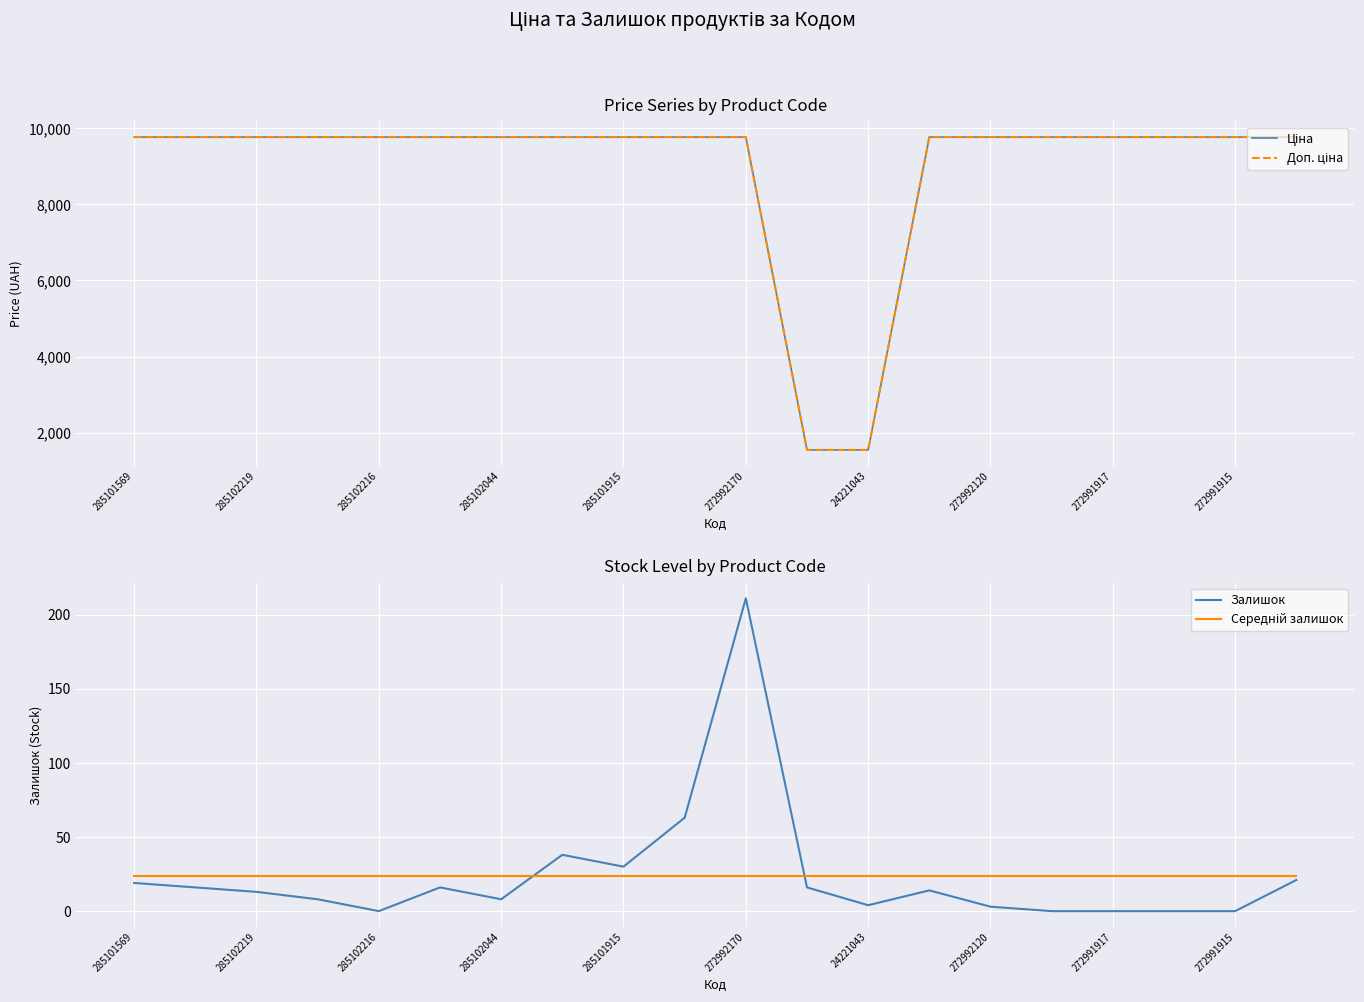

What is the sum of all Доп. ціна values?

178855.4